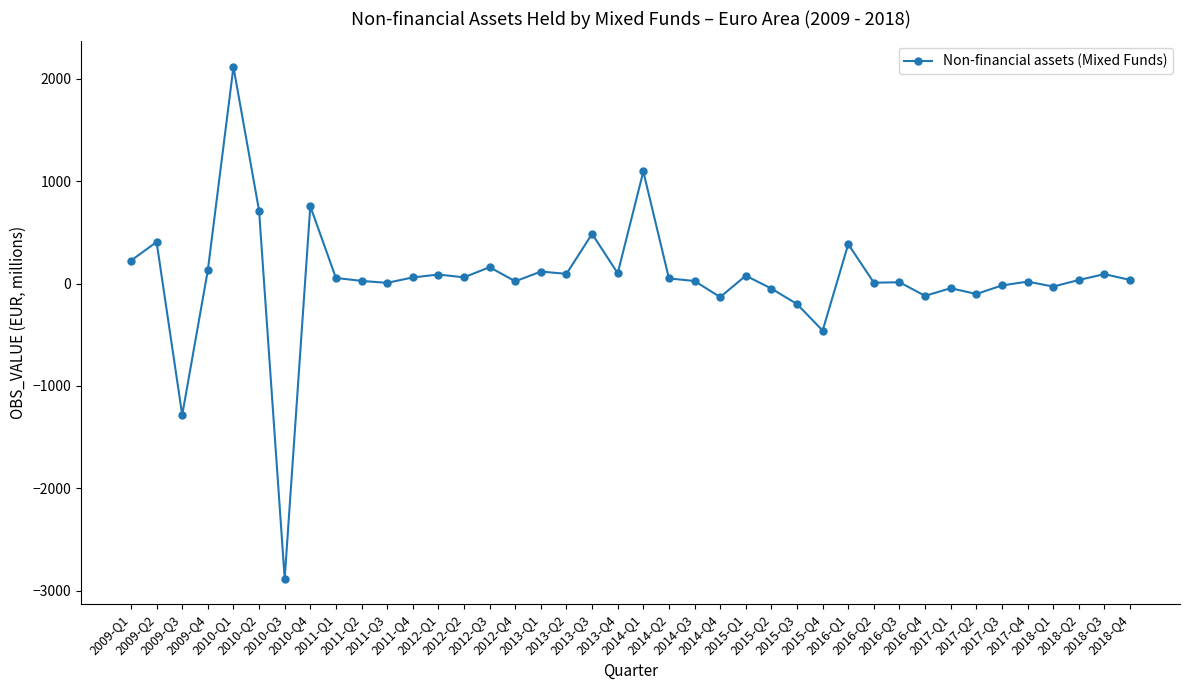

Is this an area chart (filled region under the line)?

No